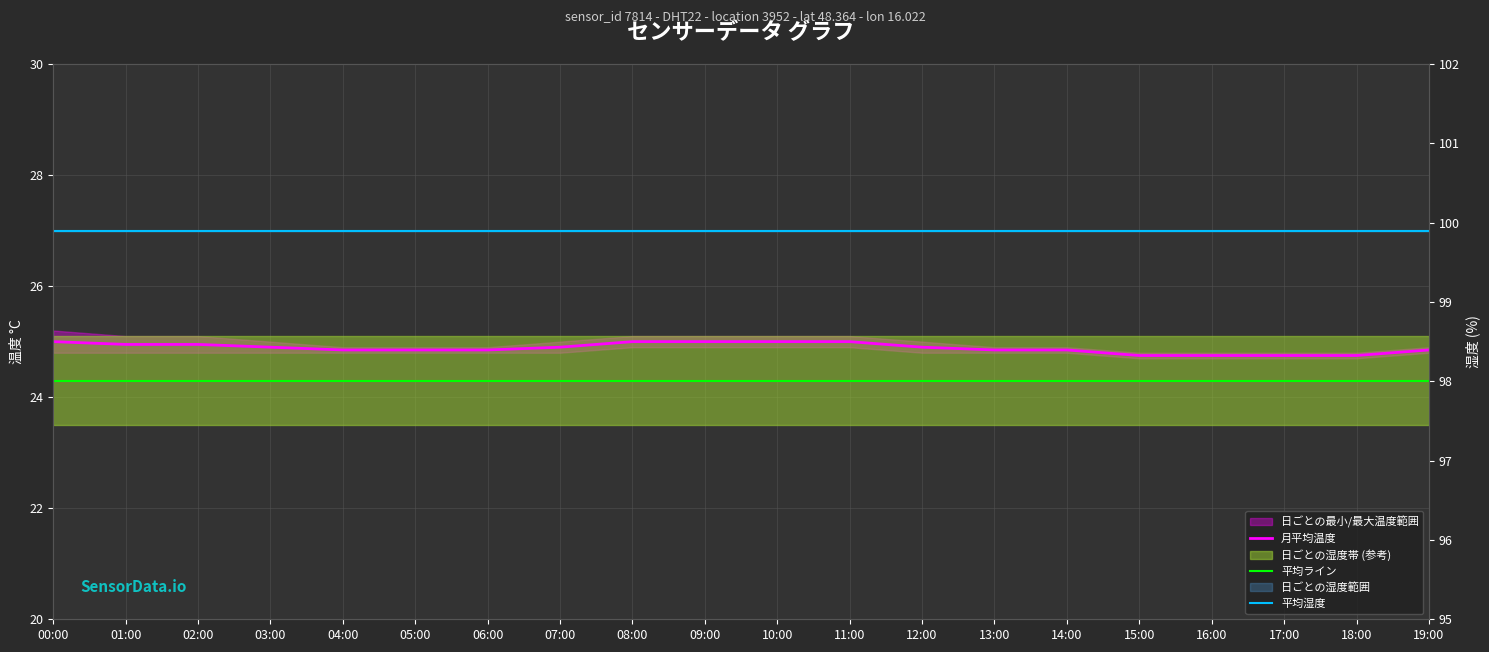

True or false: 平均湿度 and 月平均温度 intersect in this chart.

False